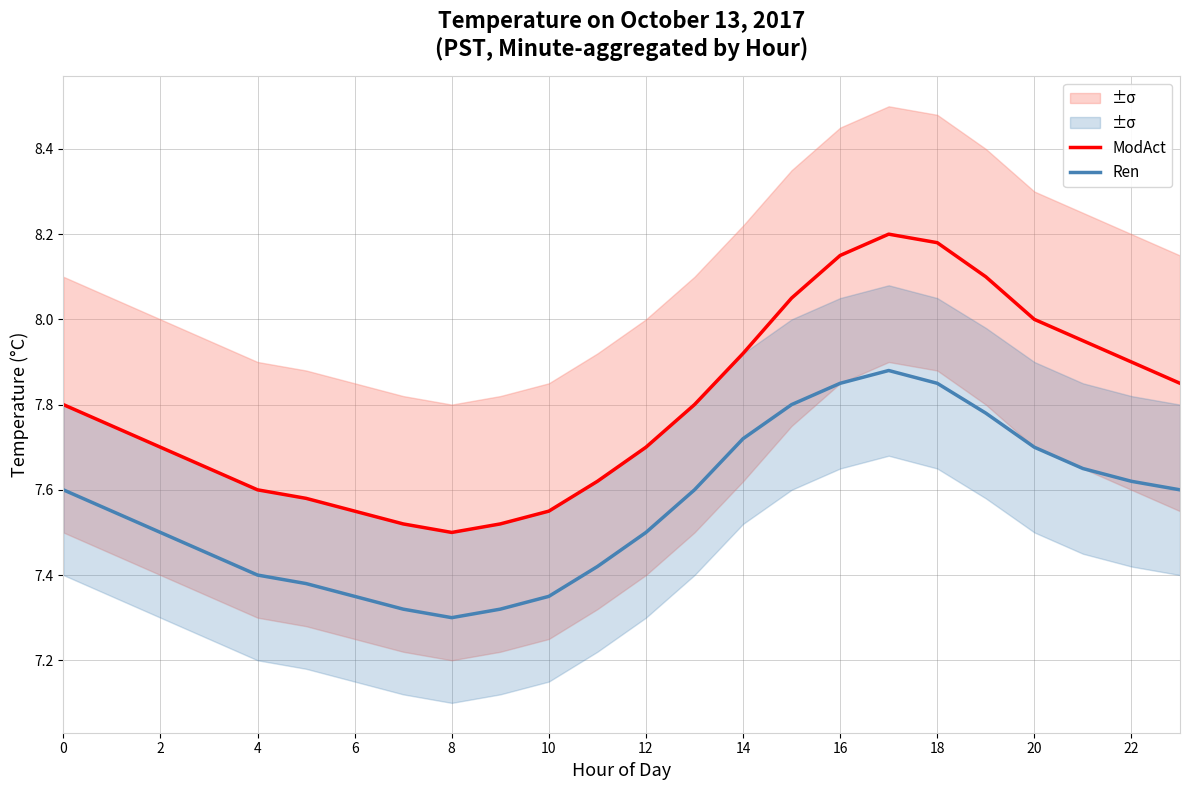

Which series has the largest total across all categories?

ModAct